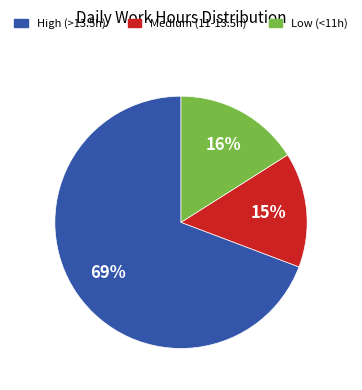

To the nearest percent, what is the average slice percentage?

33%